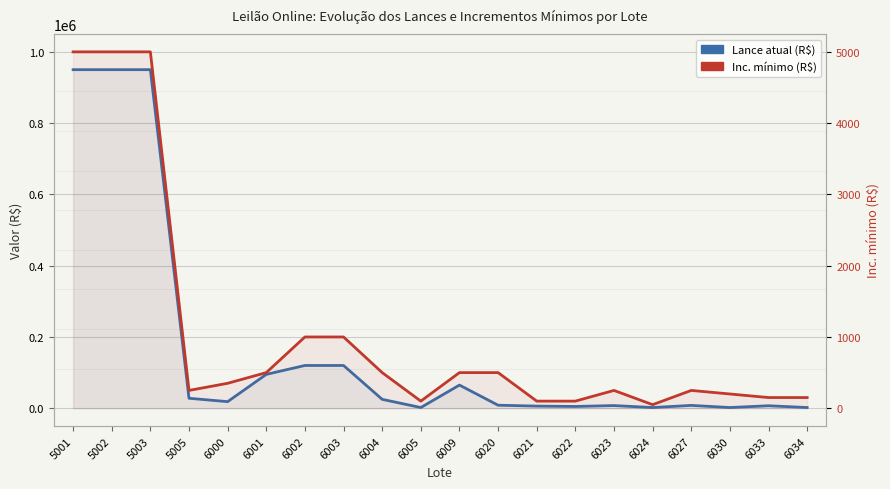

Reading left to right, extract all data points from this chart.

Lance atual (R$): 5001=950000	5002=950000	5003=950000	5005=28000	6000=18500	6001=95000	6002=120000	6003=120000	6004=25000	6005=2000	6009=65000	6020=8500	6021=6000	6022=5000	6023=7500	6024=2000	6027=8000	6030=2000	6033=7000	6034=2000
Inc. mínimo (R$): 5001=5000	5002=5000	5003=5000	5005=250	6000=350	6001=500	6002=1000	6003=1000	6004=500	6005=100	6009=500	6020=500	6021=100	6022=100	6023=250	6024=50	6027=250	6030=200	6033=150	6034=150